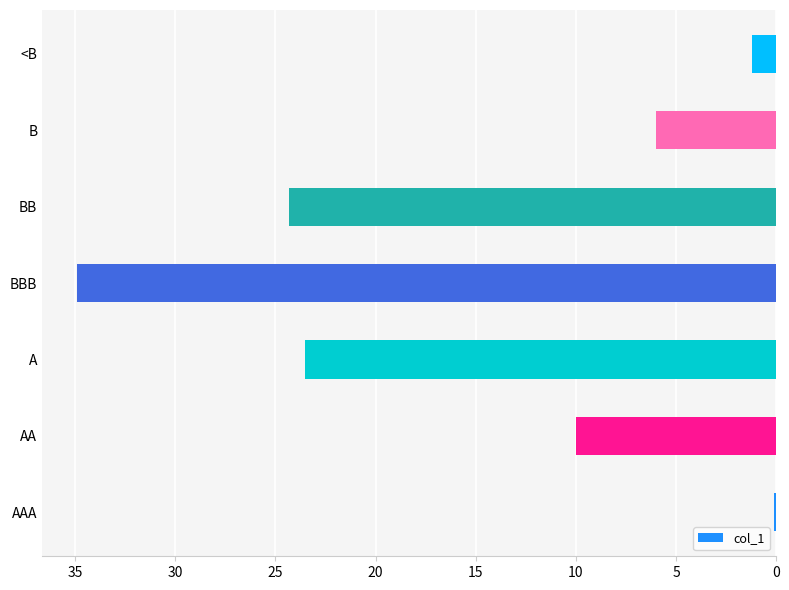

Which has a higher value, <B or AA?

AA